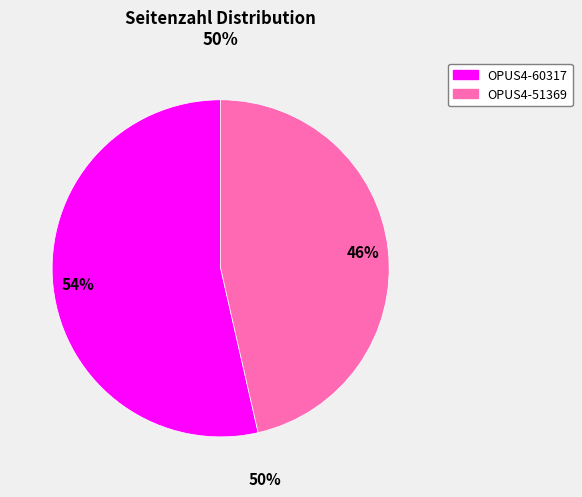

Do OPUS4-60317 and OPUS4-51369 together represent more than half of the pie?

Yes